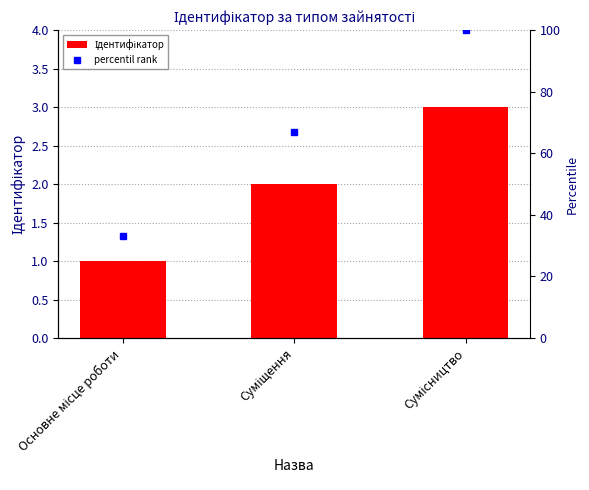

Which category has the highest value in the percentil rank series?

Сумісництво